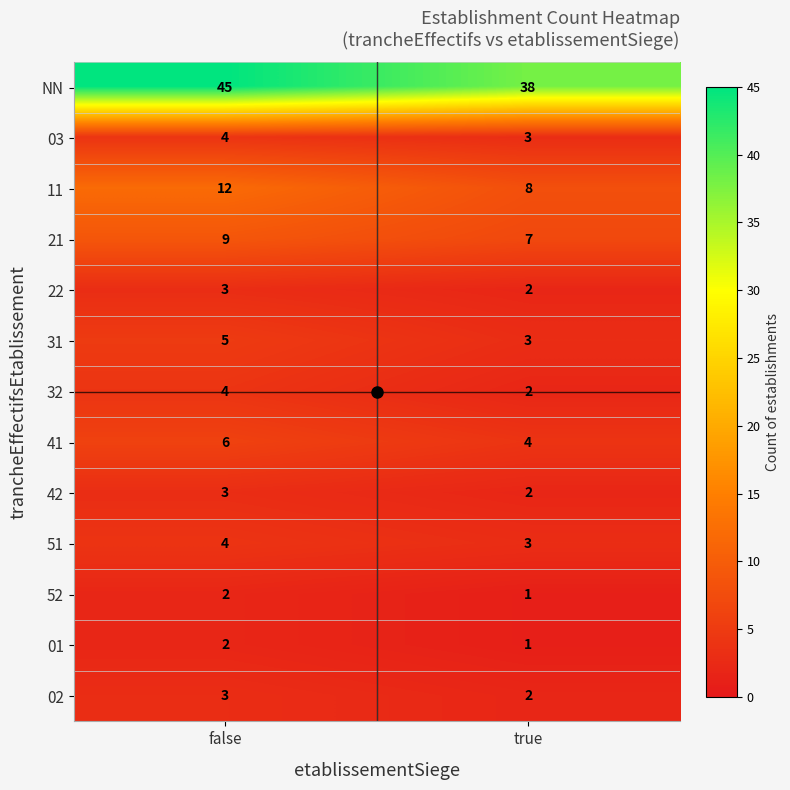

List the labels in order of 22 value, smallest first.

true, false